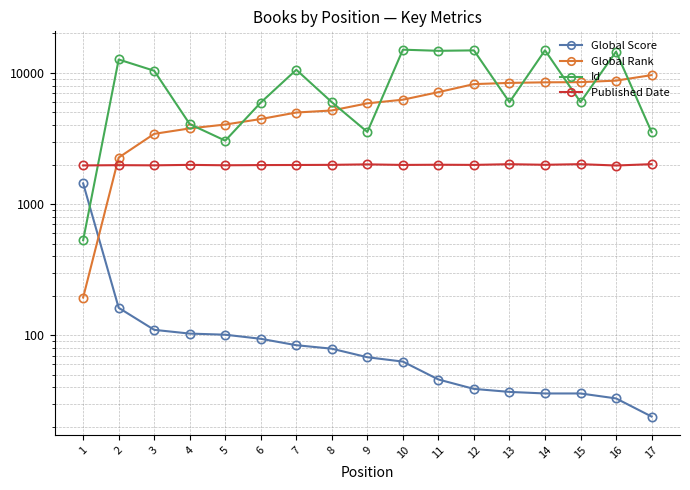

What is the value of the Global Rank point at the 13th from the left?

8401